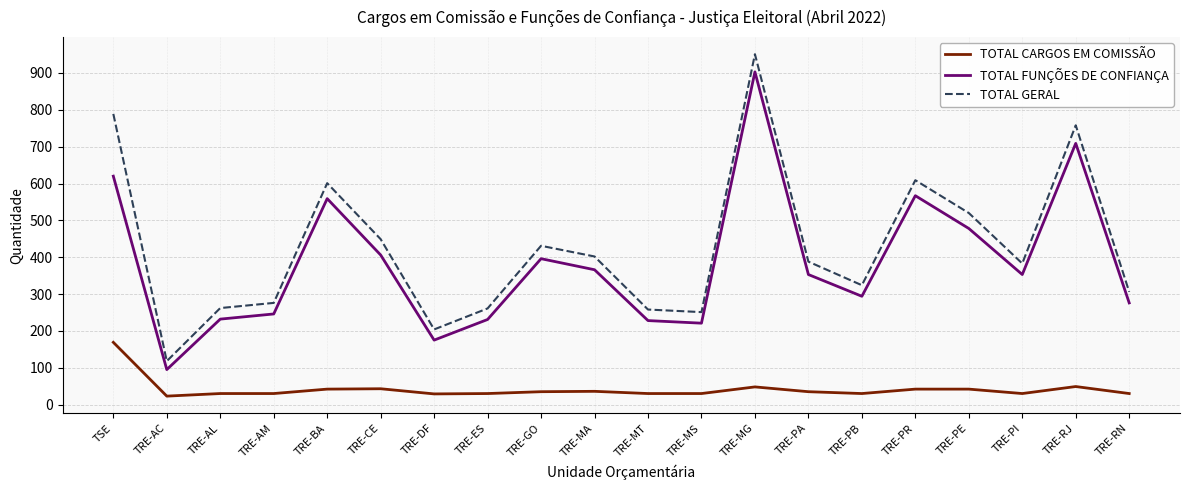

Rank the series at TRE-CE from lowest to highest value.

TOTAL CARGOS EM COMISSÃO, TOTAL FUNÇÕES DE CONFIANÇA, TOTAL GERAL